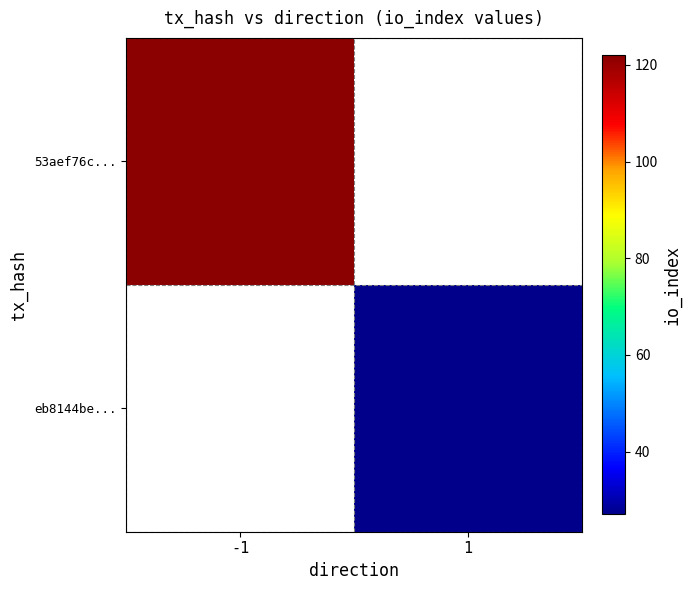

Which category has the lowest value in the 53aef76c... series?

-1